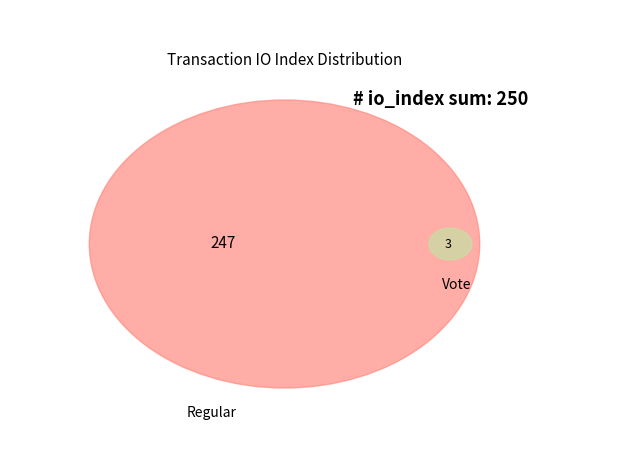

Which slice is the smallest?

Vote